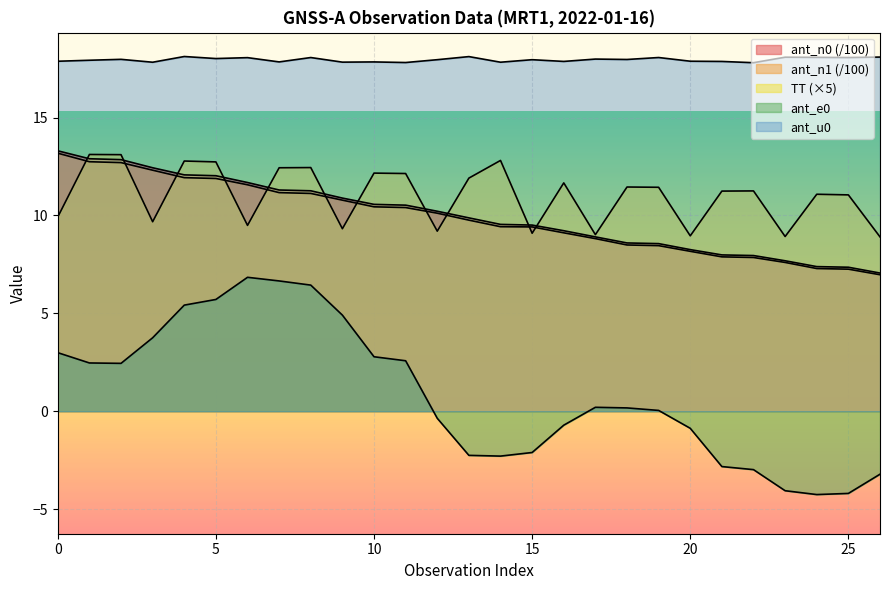

Where is ant_n1 nearest to the value 10?

12